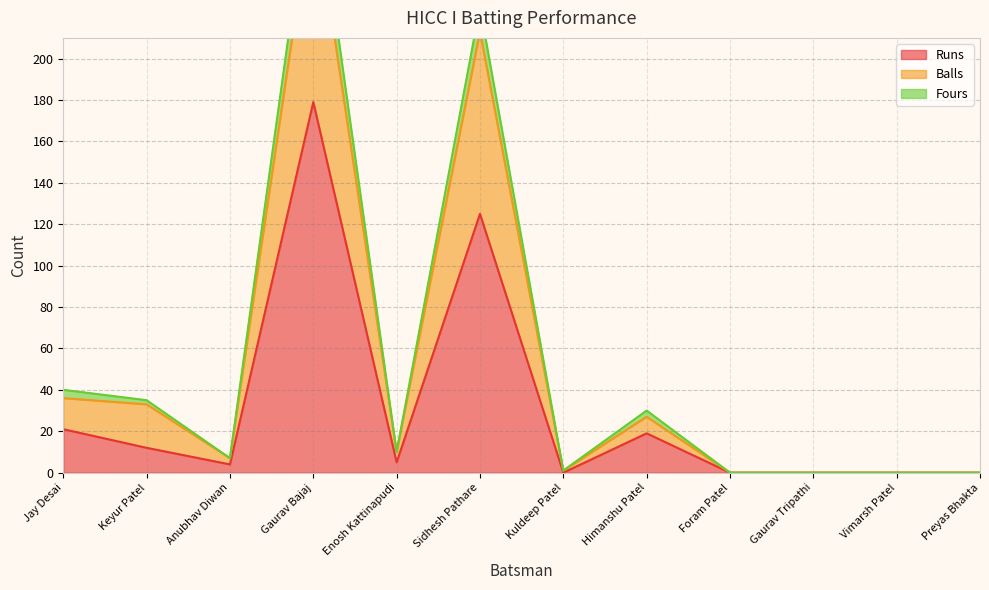

Where is the first local maximum for Balls?

Gaurav Bajaj